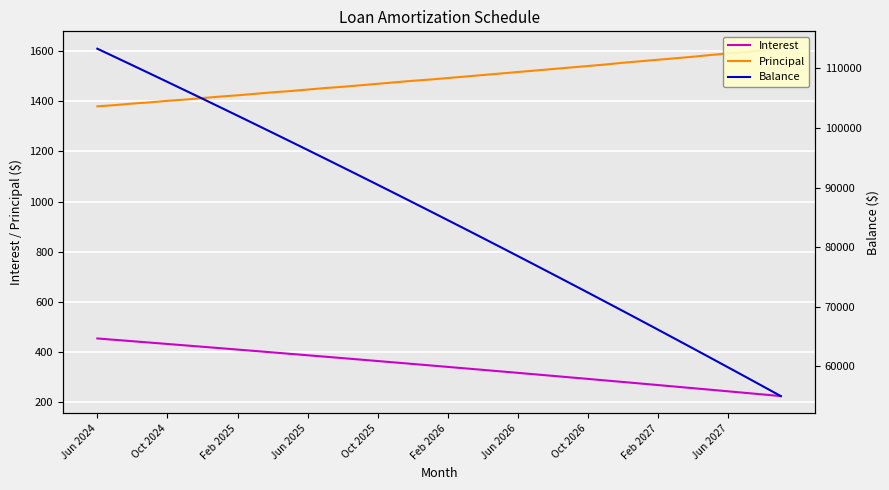

What is the average value of the Balance series?

84897.7